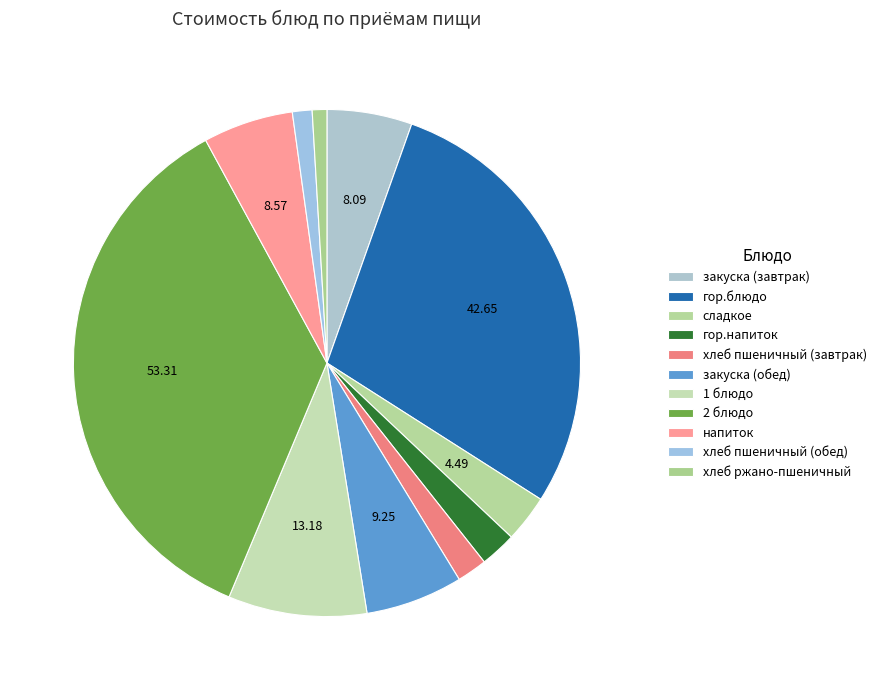

How many slices are in this pie chart?

11